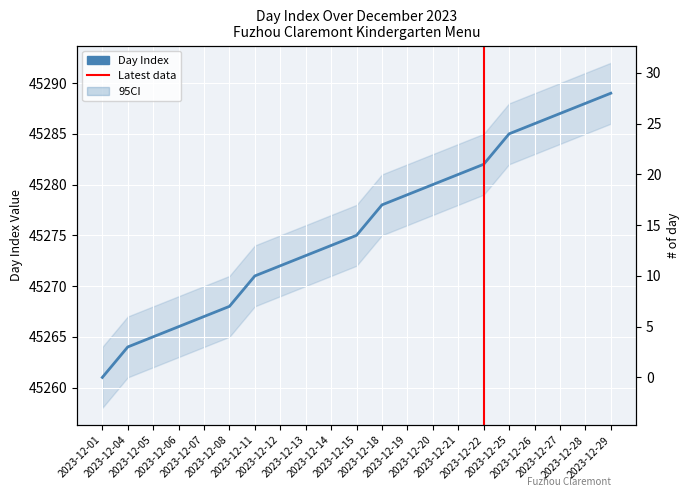

The chart shows a value of 78885 at 2023-12-28. True or false?

False